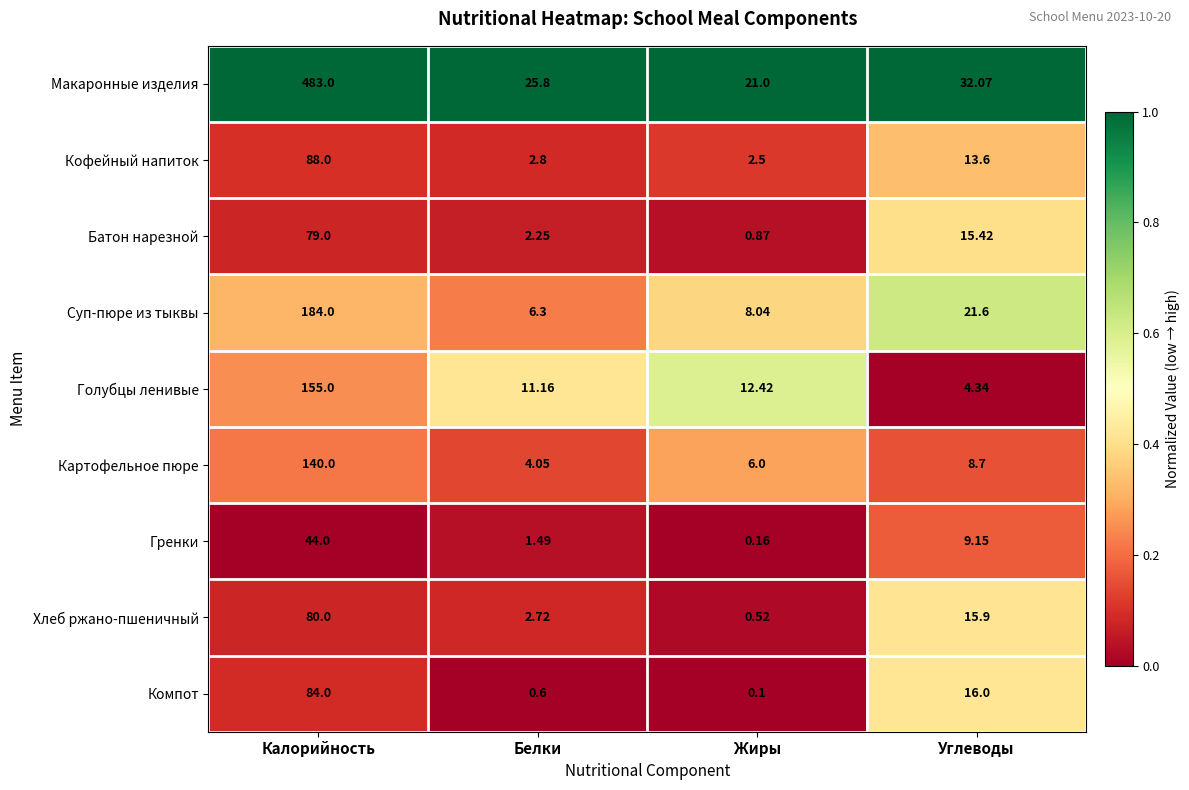

Which series has the largest range (max minus min)?

Макаронные изделия